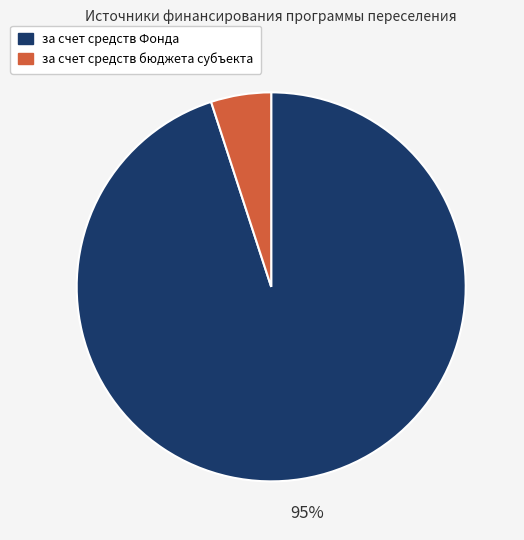

To the nearest percent, what is the average slice percentage?

50%